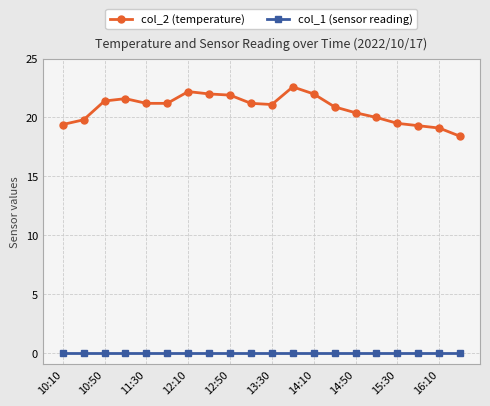

At how many categories does at least one series exceed 18?

20